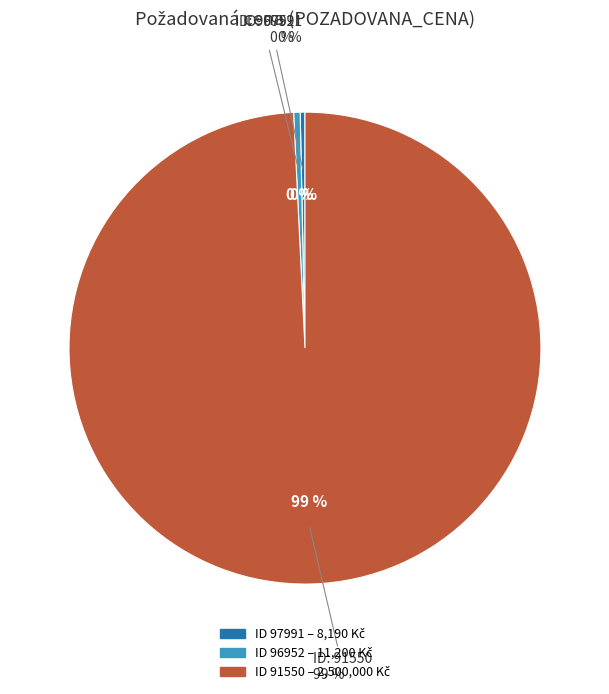

To the nearest percent, what is the combined percentage of 96952 and 91550?

100%